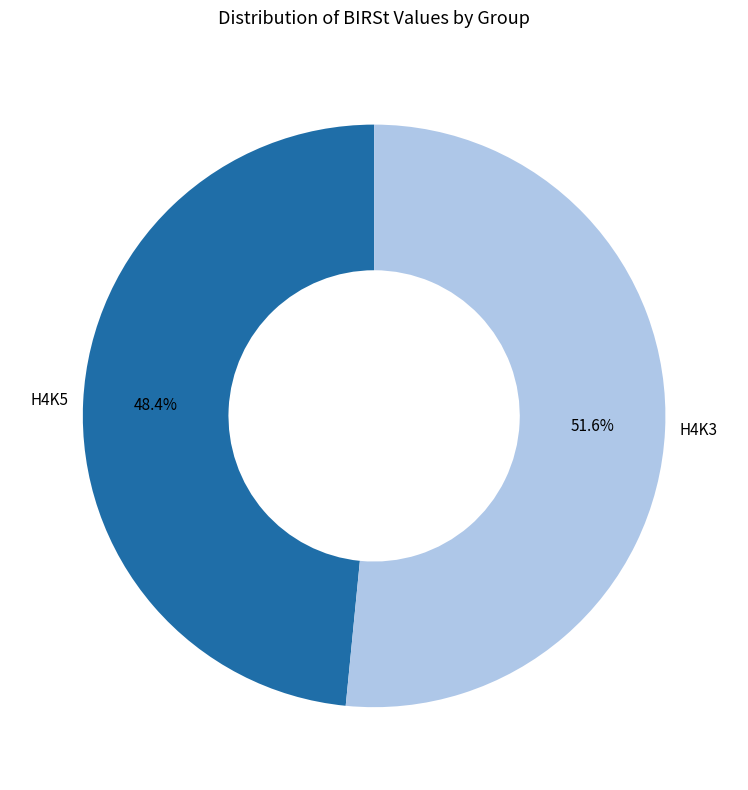

What portion of the pie excludes H4K3?

48.4%